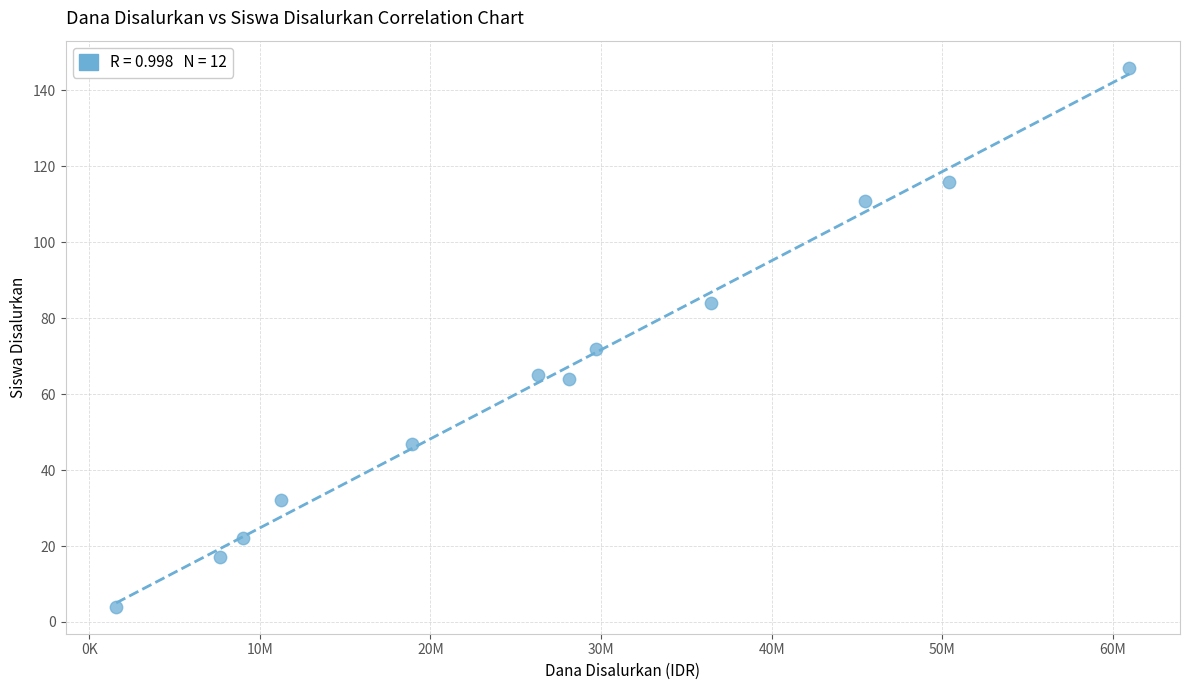

What is the range of Y values (max minus min)?

142